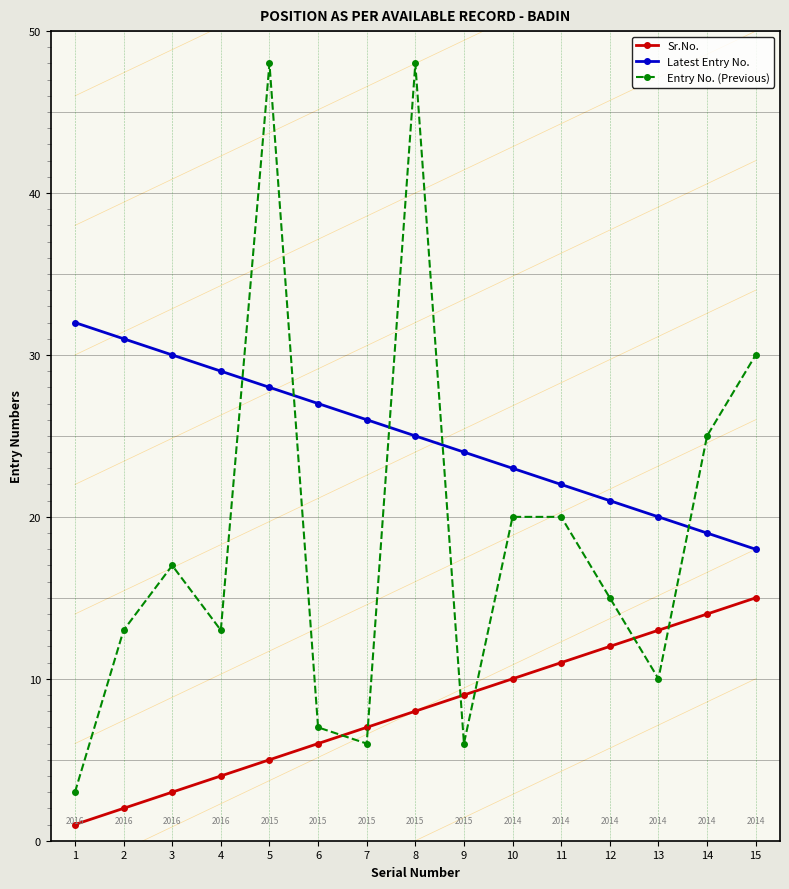

List the labels in order of Latest Entry No. value, smallest first.

15, 14, 13, 12, 11, 10, 9, 8, 7, 6, 5, 4, 3, 2, 1